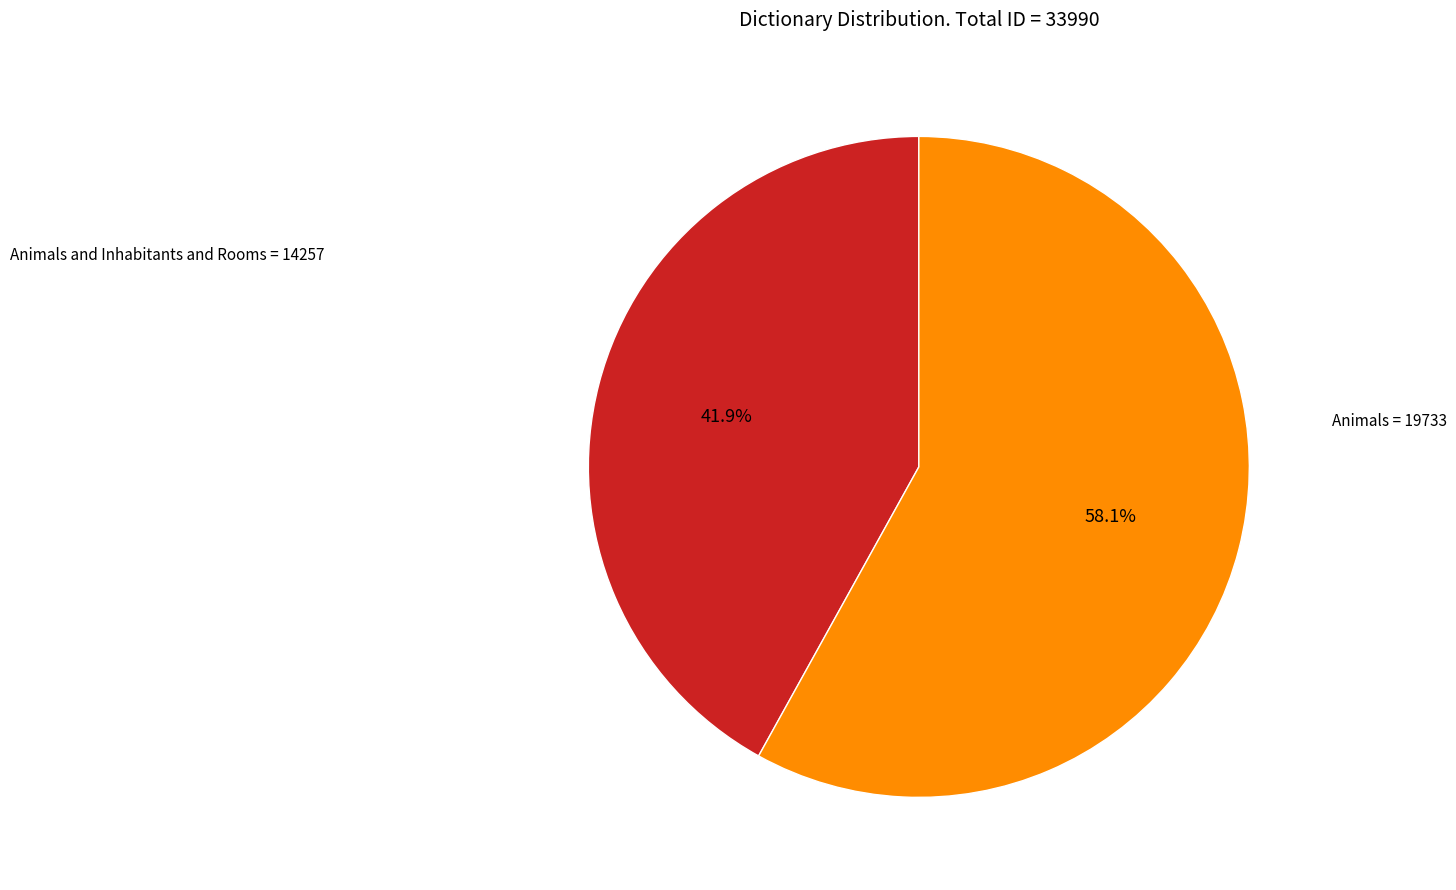

What is the ratio of the value at Animals to the value at Animals and Inhabitants and Rooms?

1.4